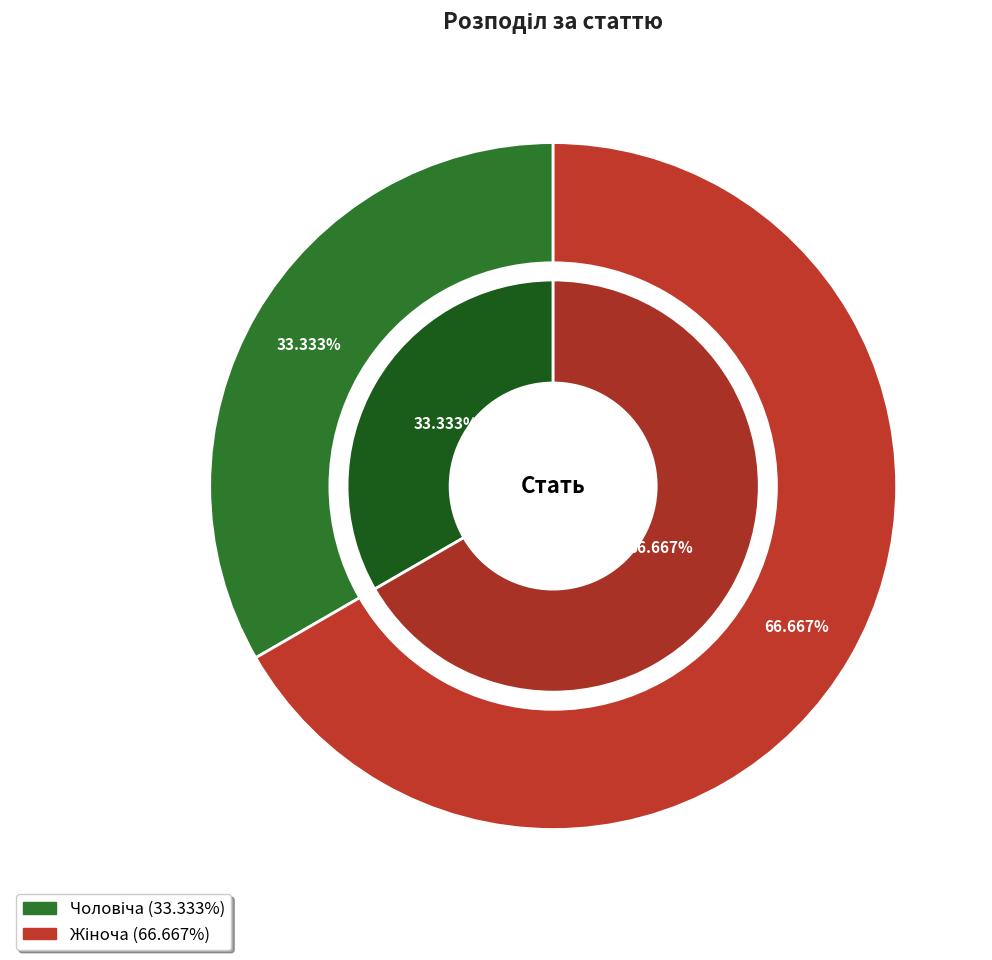

The Жіноча slice represents 67% of the pie. True or false?

True